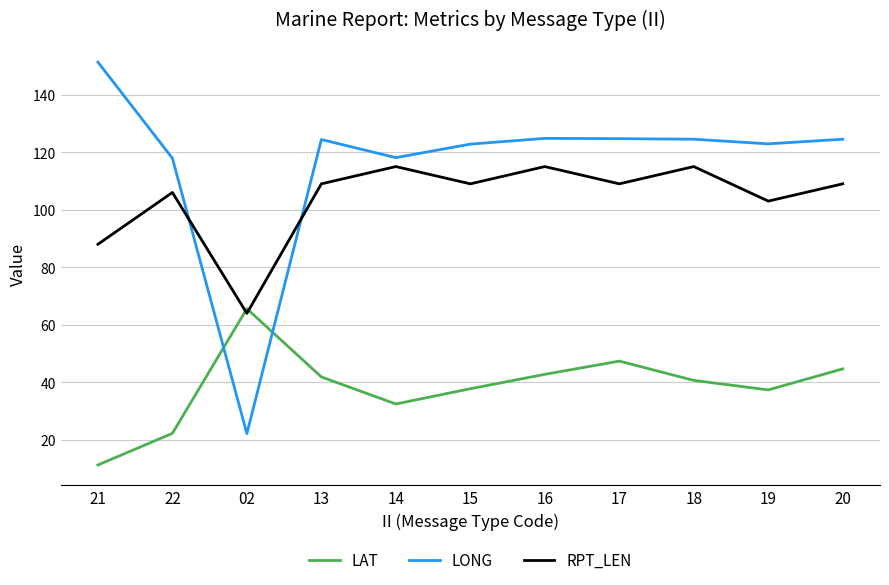

What is the highest value of the RPT_LEN series?

115.0